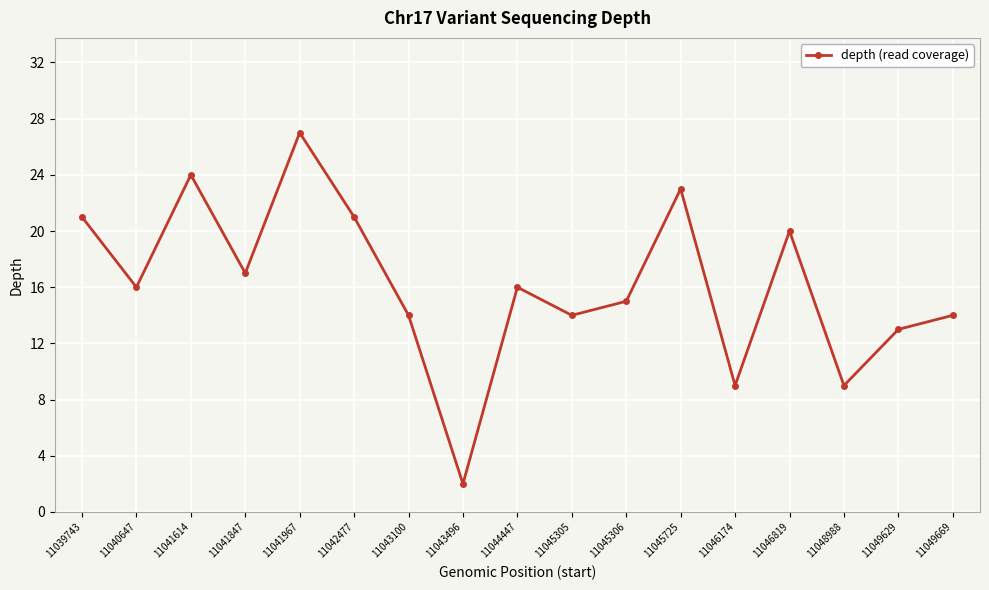

How many interior local valleys (lower than both neighbors) does the data have?

6